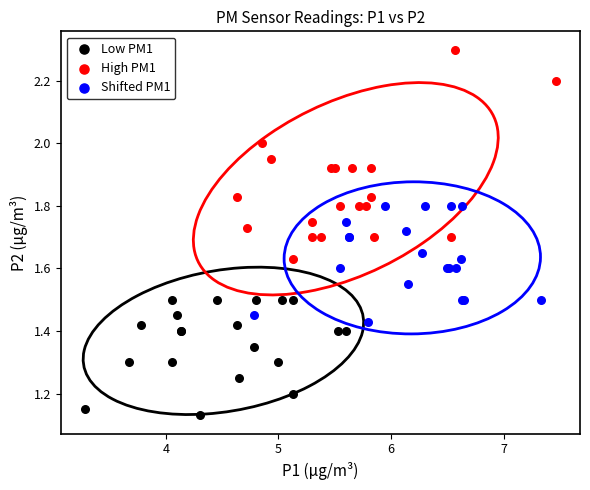

Which series reaches the maximum Y coordinate?

High PM1